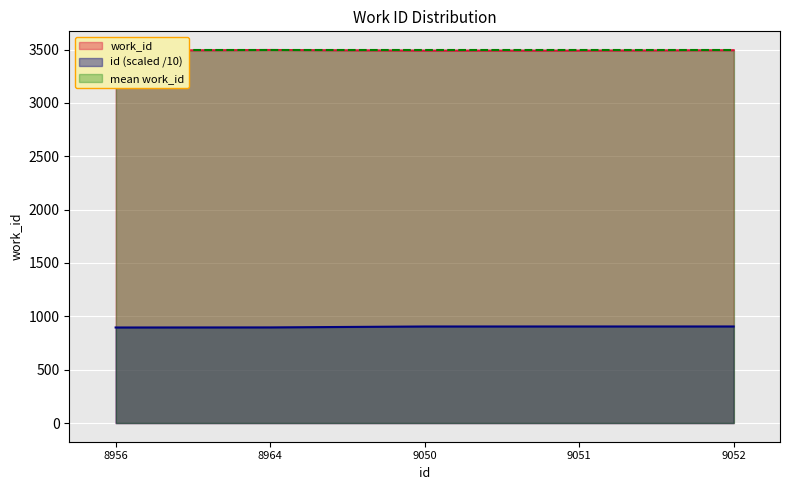

List the labels in order of value, largest first.

8964, 9052, 8956, 9050, 9051